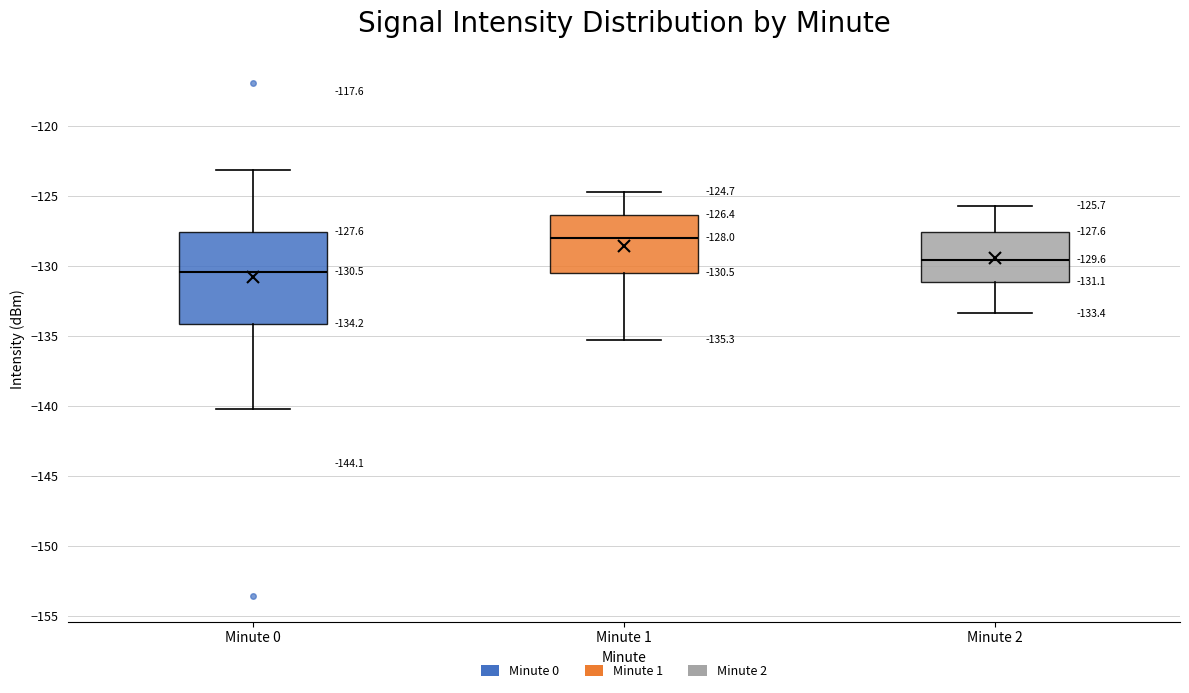

Which box's median line is the highest?

Minute 1